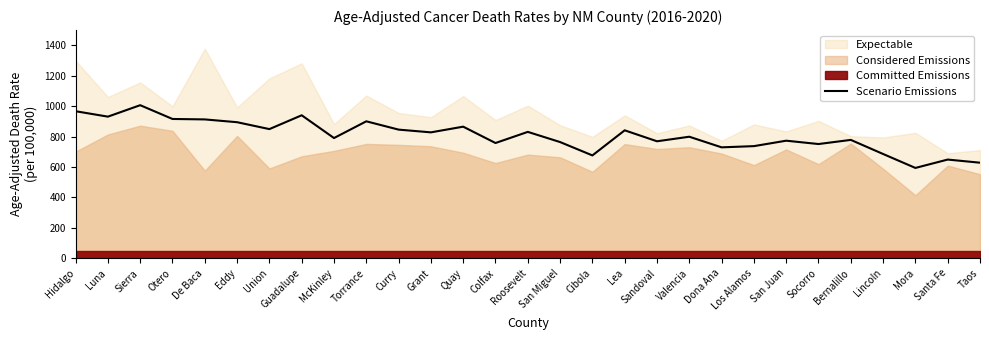

At which label does Scenario Emissions reach its peak?

Sierra